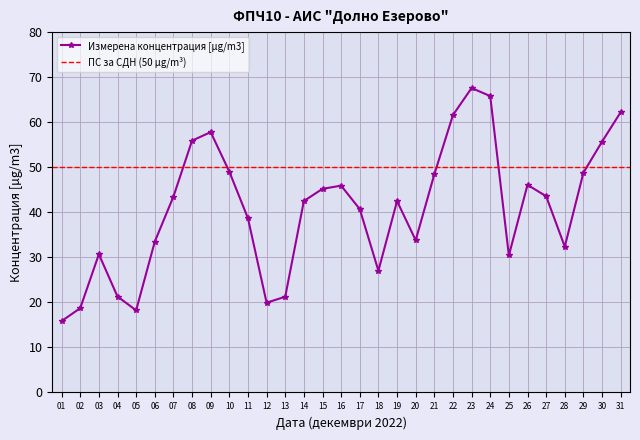

Reading left to right, transcribe all the data shown in this chart.

01=15.8	02=18.7	03=30.7	04=21.3	05=18.2	06=33.5	07=43.5	08=55.9	09=57.8	10=49.0	11=38.7	12=19.9	13=21.2	14=42.5	15=45.2	16=45.9	17=40.7	18=27.0	19=42.5	20=33.8	21=48.4	22=61.6	23=67.6	24=65.8	25=30.4	26=46.1	27=43.6	28=32.4	29=48.8	30=55.7	31=62.2